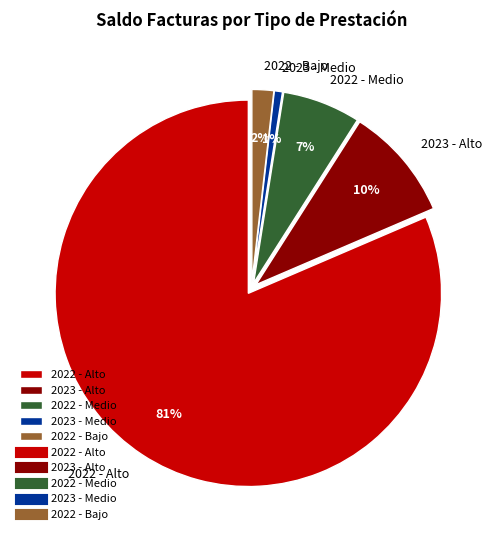

Do 2022 - Bajo and 2022 - Alto together represent more than half of the pie?

Yes